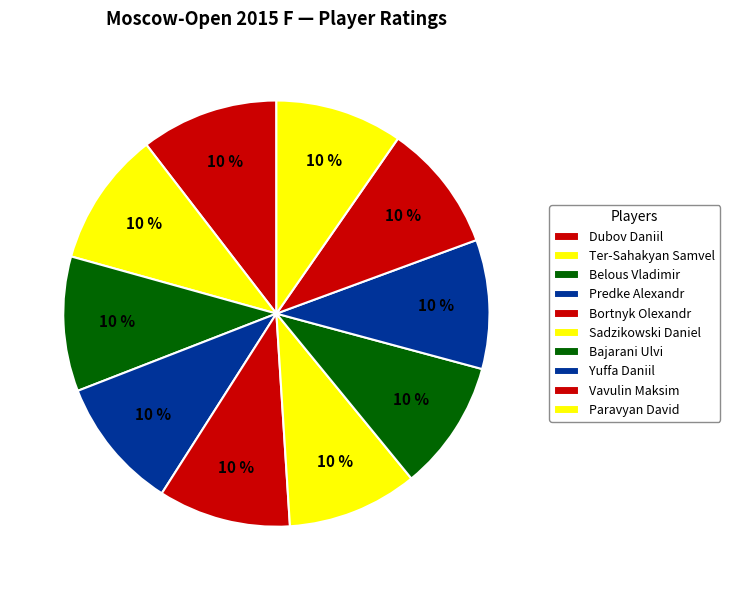

Is there a majority slice in this chart?

No